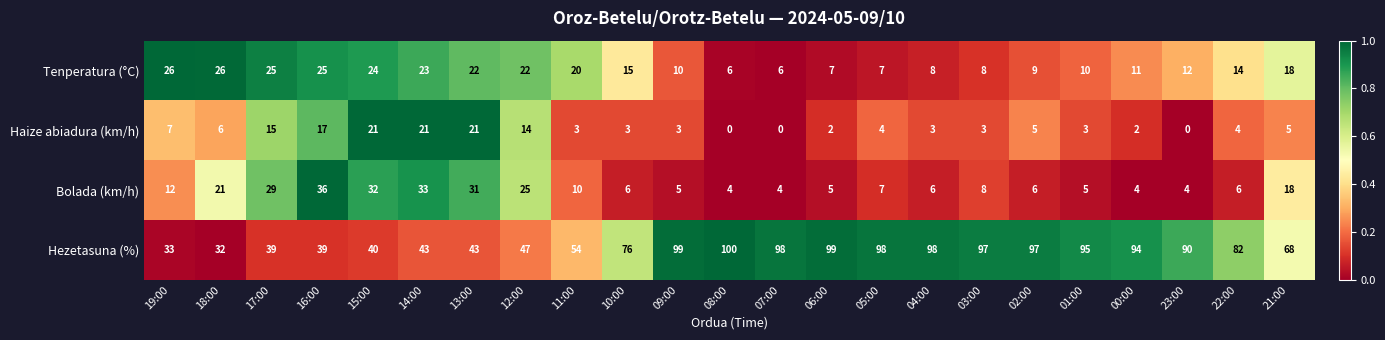

Where does the Bolada (km/h) series first go above 7?

19:00